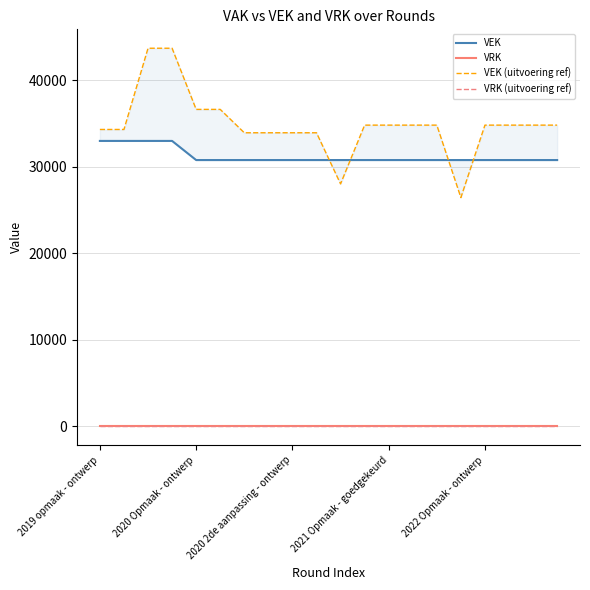

Reading left to right, list all the values displayed in this chart.

VEK: 33000	33000	33000	33000	30788	30788	30788	30788	30788	30788	30788	30788	30788	30788	30788	30787	30788	30788	30788	30788
VRK: 0	0	0	0	0	0	0	0	0	0	0	0	0	0	0	0	0	0	0	0
VEK (uitvoering ref): 34326	34326	43718	43718	36647	36647	33944	33944	33944	33944	28033	34827	34827	34827	34827	26452	34827	34827	34827	34827
VRK (uitvoering ref): 0	0	0	0	0	0	0	0	0	0	0	0	0	0	0	0	0	0	0	0